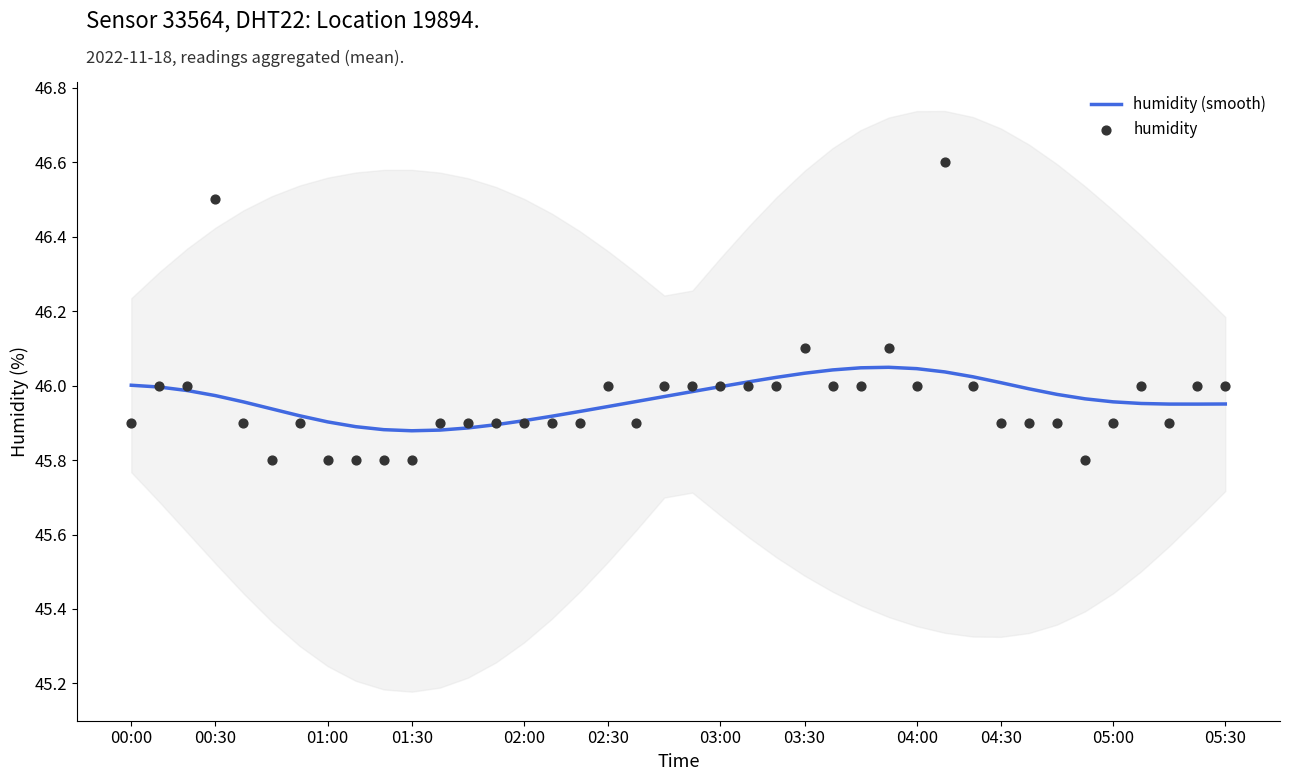

The humidity (smooth) series shows 82.0 at 04:30. True or false?

False